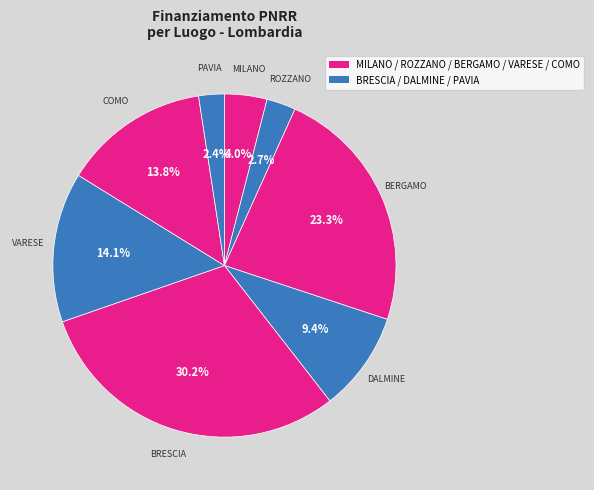

Does any single category account for the majority?

No